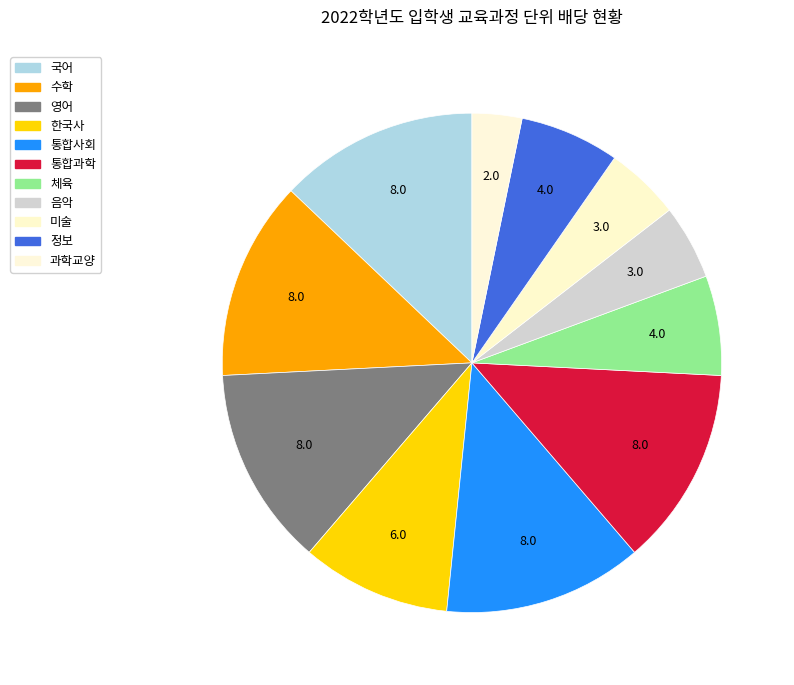

How many segments does this pie chart have?

11